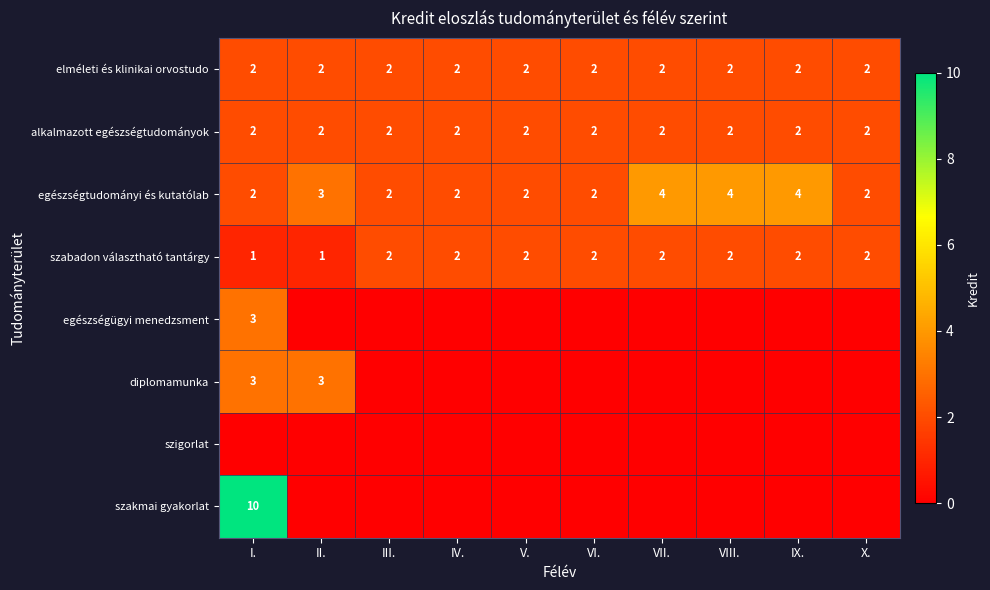

How many egészségtudományi és kutatólab values are between 2 and 4?

10